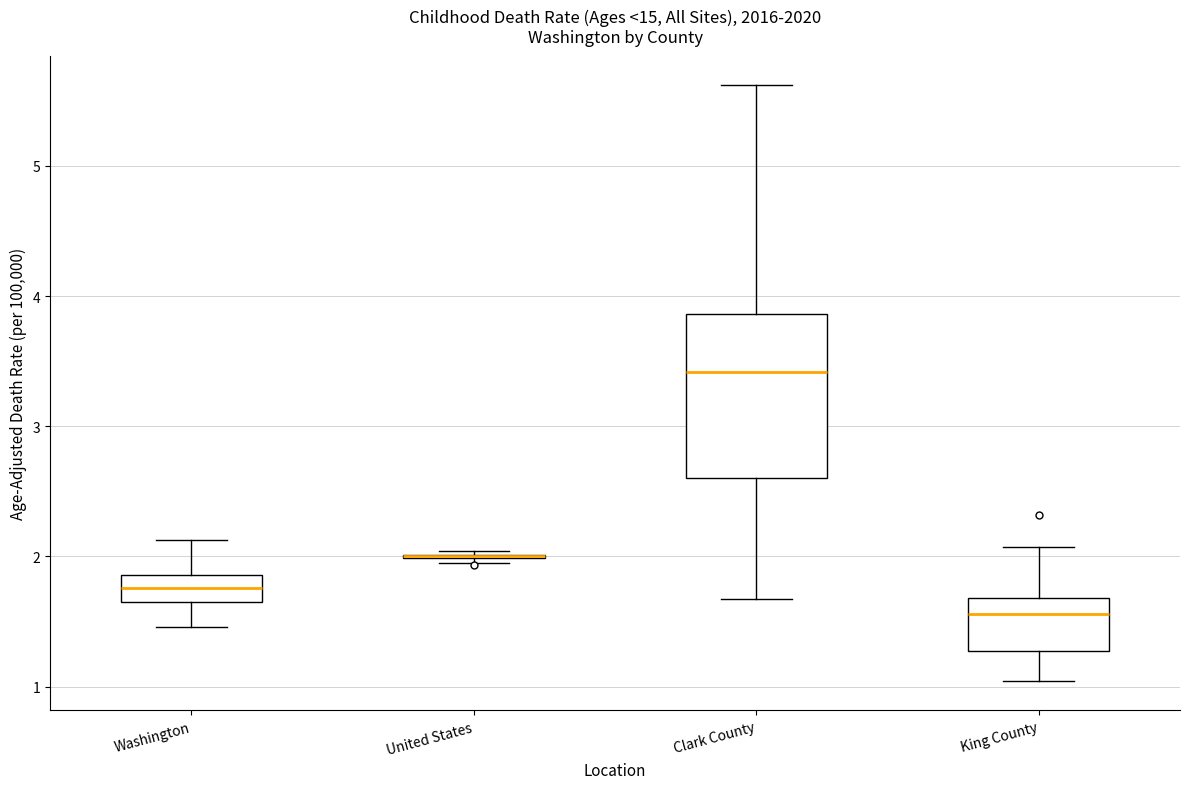

Reading left to right, read every box against the y-axis: the position of its median line, the range the box covers, and the ends of its whiskers. The values are not printed on the chart, so give them approximately, as read against the axis.

Washington: median 1.8, box 1.6 to 1.9, whiskers 1.5 to 2.1
United States: box collapsed to a line at 2.0, whiskers 2.0 to 2.0
Clark County: median 3.4, box 2.6 to 3.9, whiskers 1.7 to 5.6
King County: median 1.6, box 1.3 to 1.7, whiskers 1.0 to 2.1